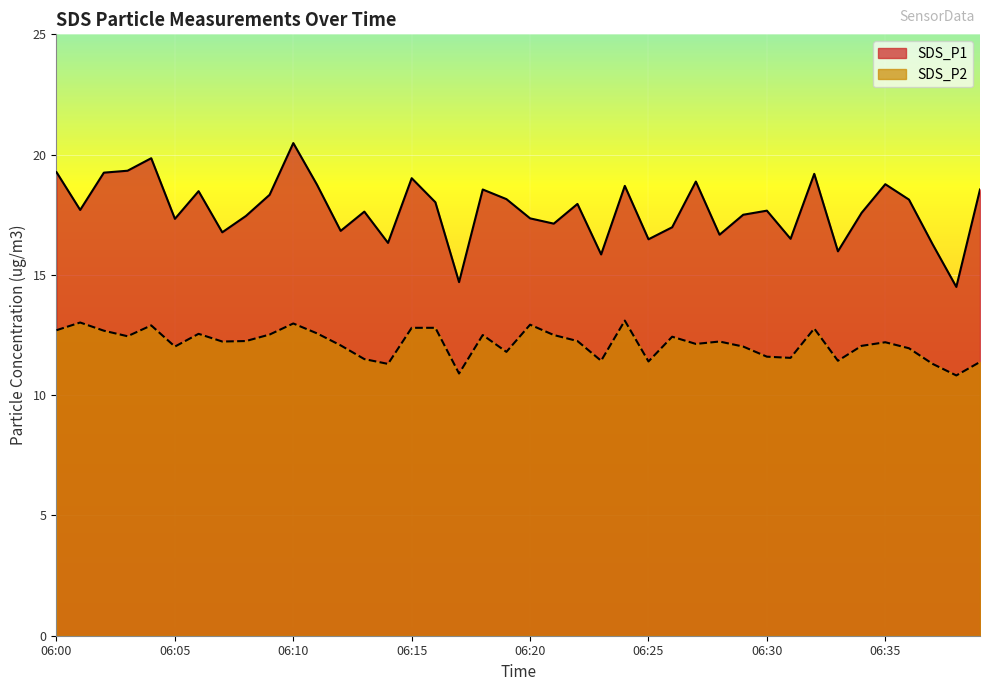

True or false: SDS_P2 has a value of 19.0 at 06:20.

False